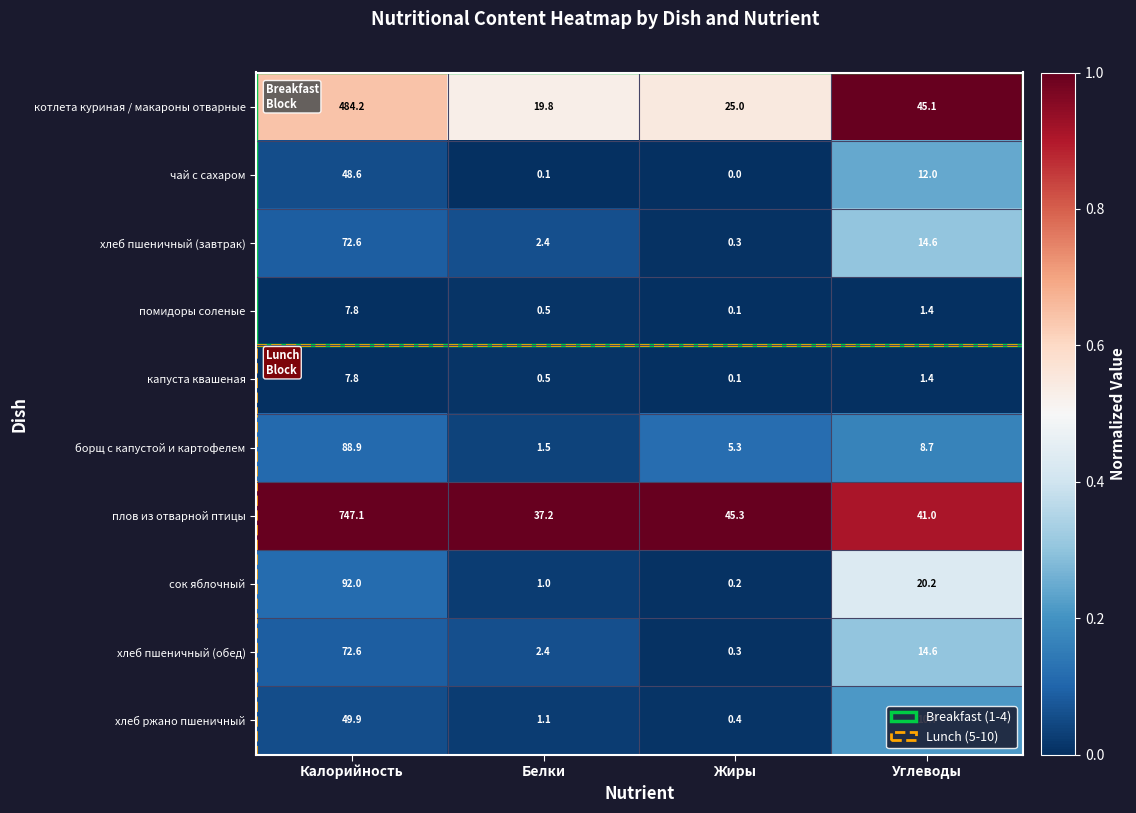

True or false: хлеб ржано пшеничный has a value of 0.1 at Жиры.

False